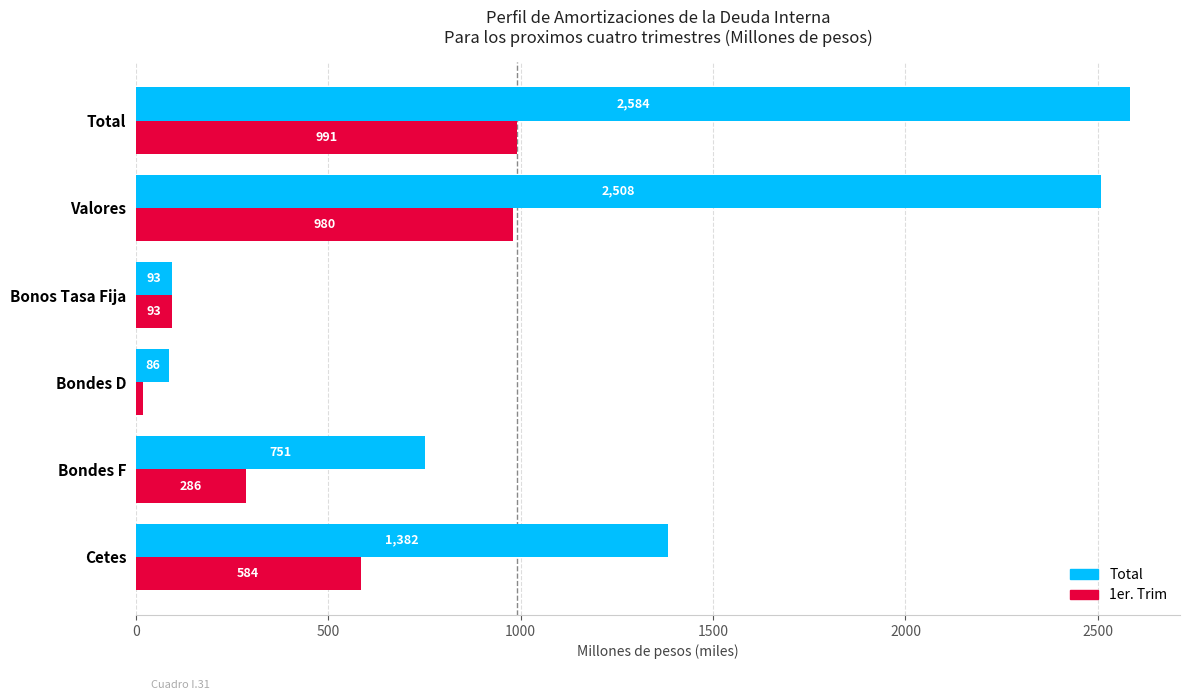

What is the approximate value of 1er. Trim at Bondes F?

286.2